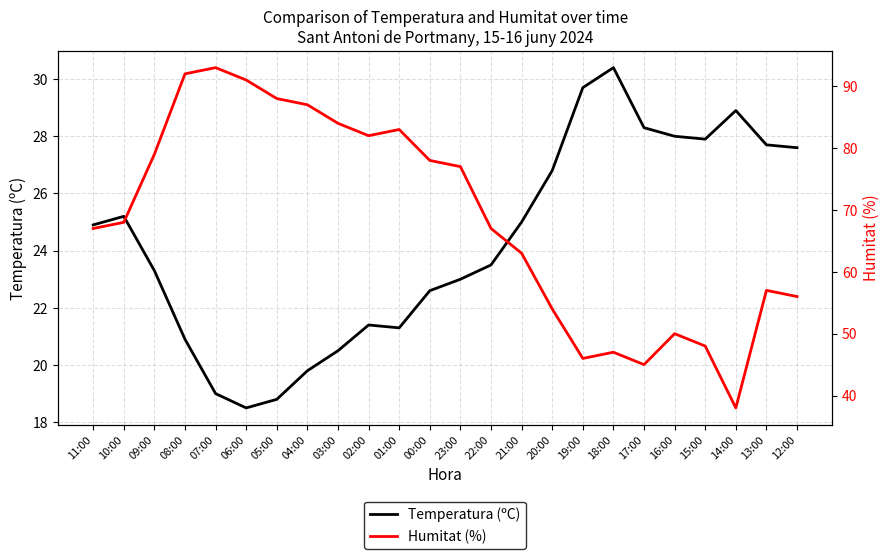

How many interior local valleys does the Humitat (%) series have?

4